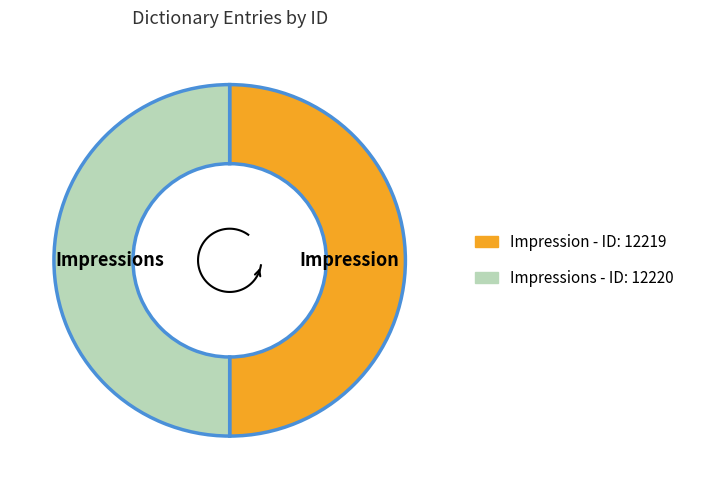

The Impression slice represents 50% of the pie. True or false?

True